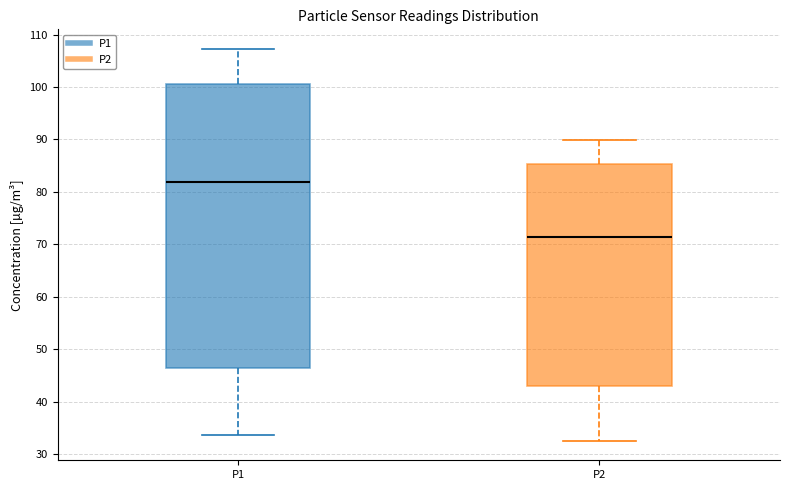

Comparing the boxes themselves (not the whiskers), which one is the tallest?

P1